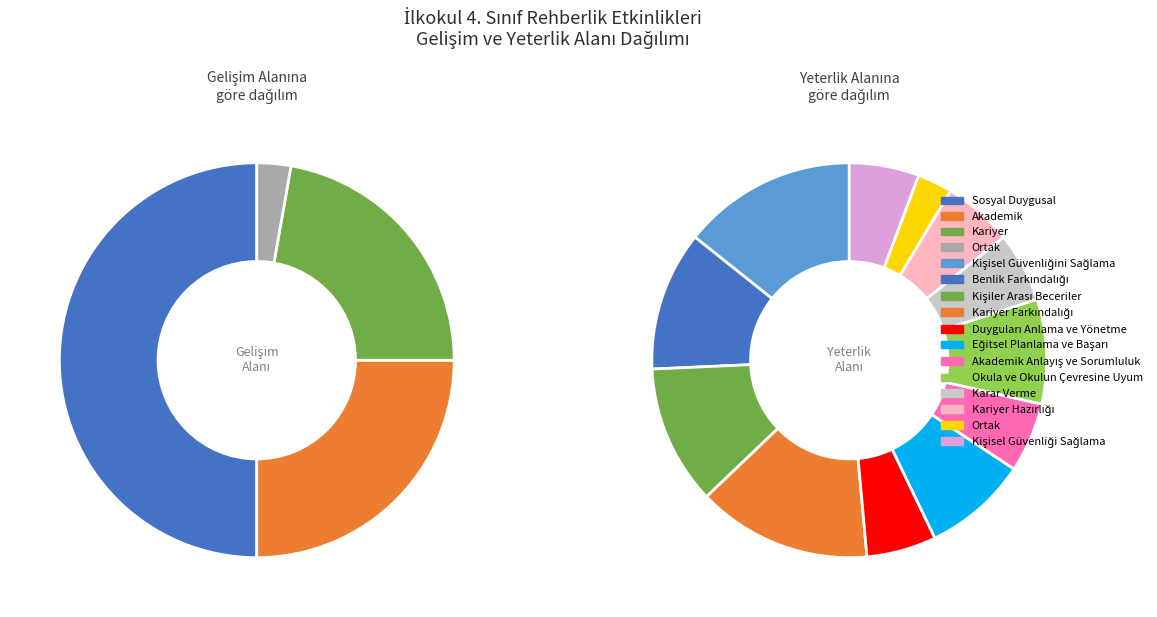

What percentage is NOT represented by Sosyal Duygusal?

50.0%